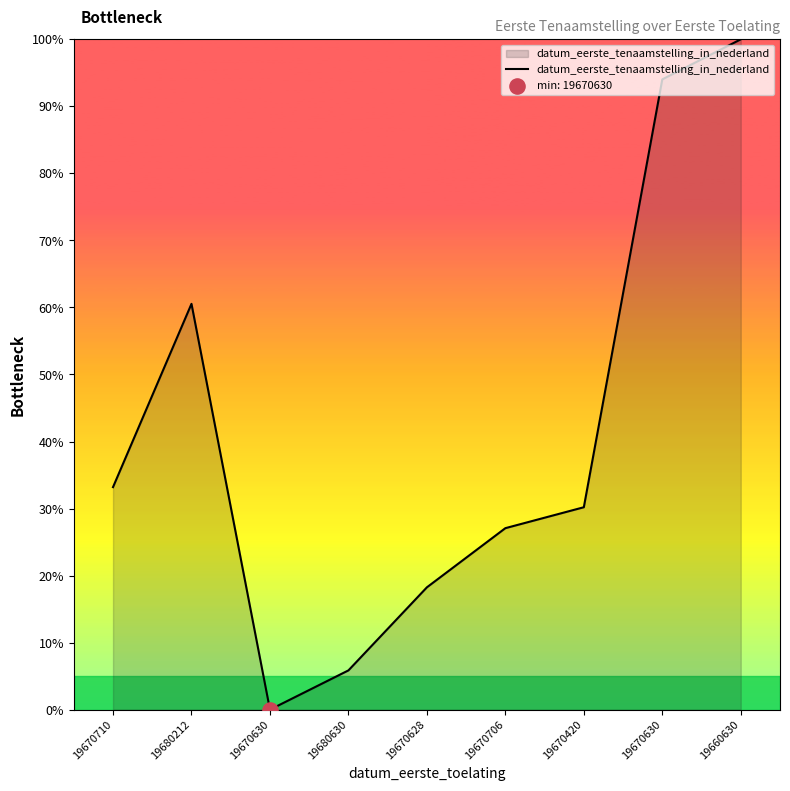

Is this an area chart (filled region under the line)?

Yes